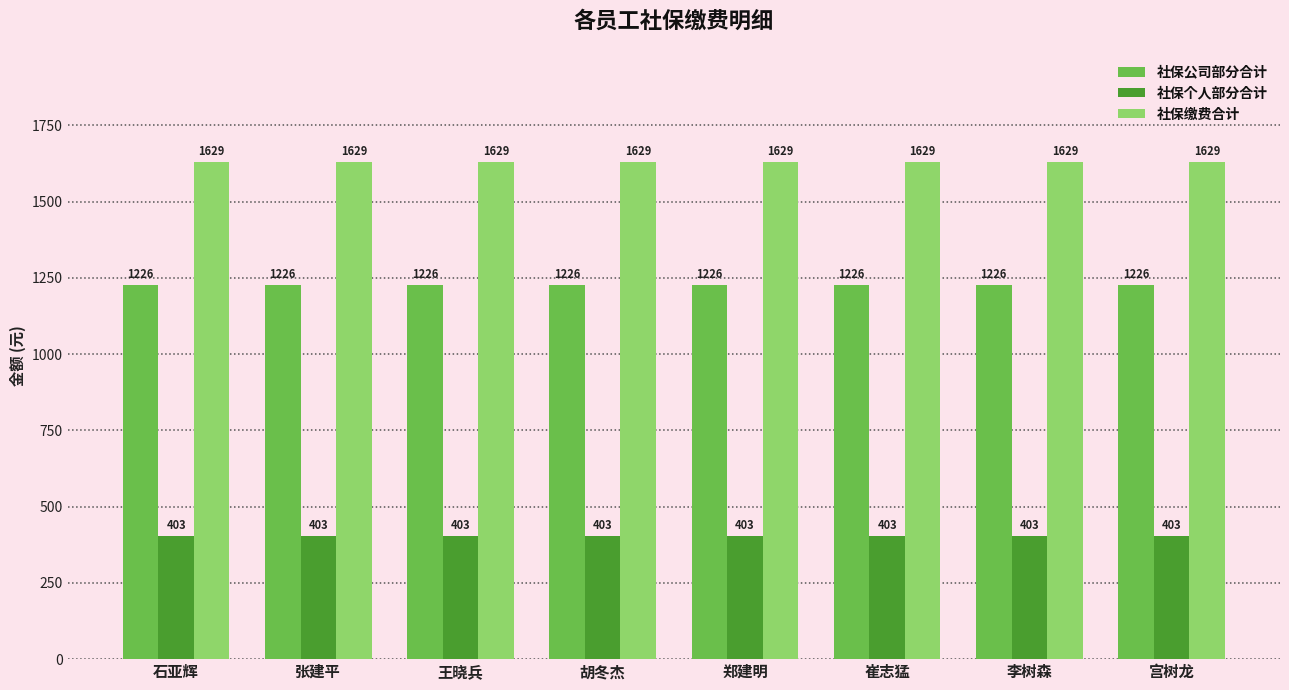

Is the value of 社保个人部分合计 at 王晓兵 greater than the value of 社保公司部分合计 at 张建平?

No